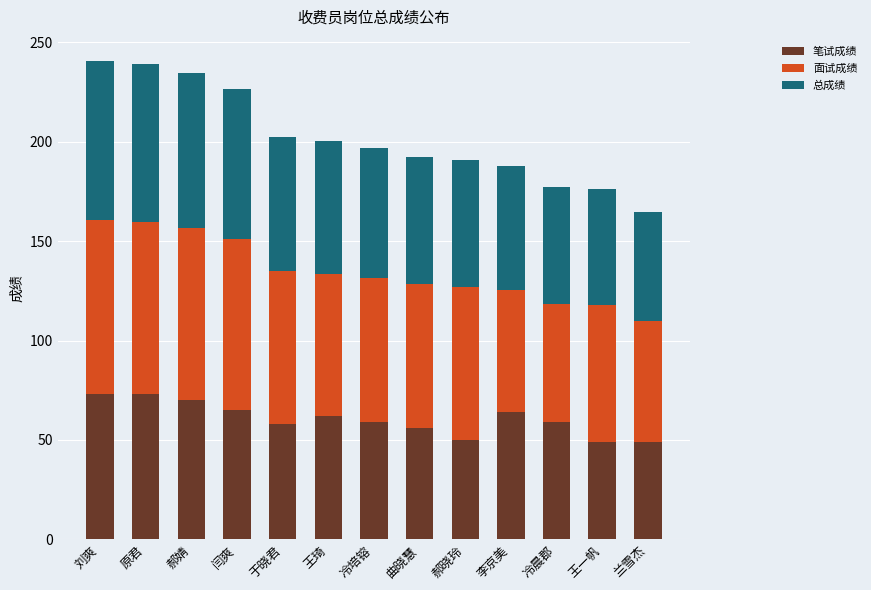

What is the sum of all 笔试成绩 values?

787.0